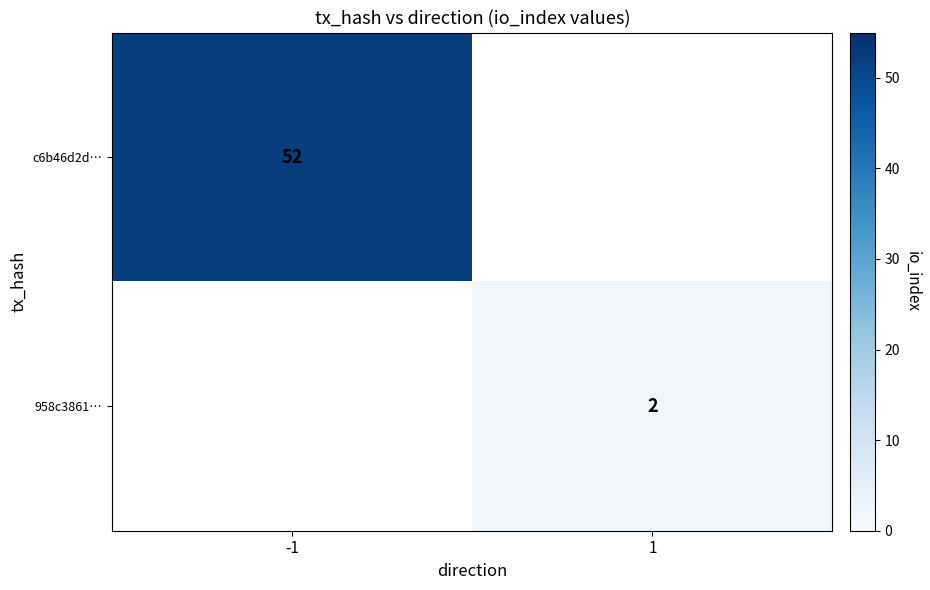

The value of 958c3861… at 1 is 1.2. True or false?

False